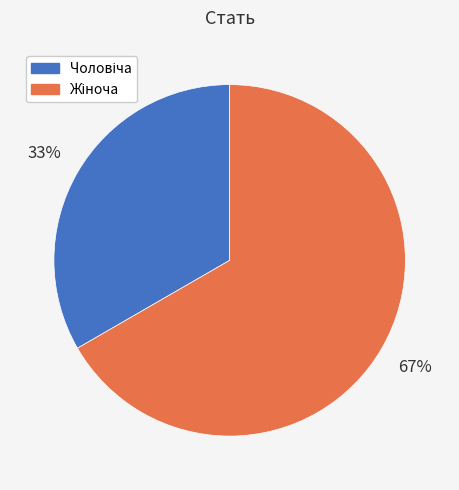

Is there any slice that represents more than half of the pie?

Yes